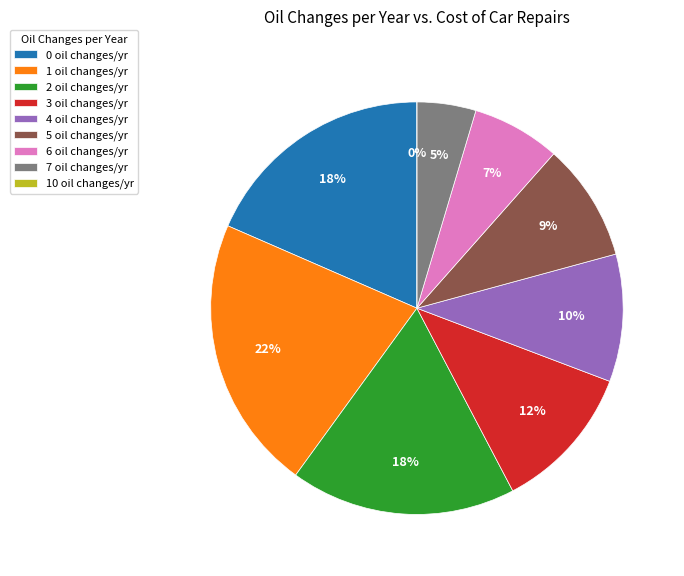

Which slice is the largest?

1